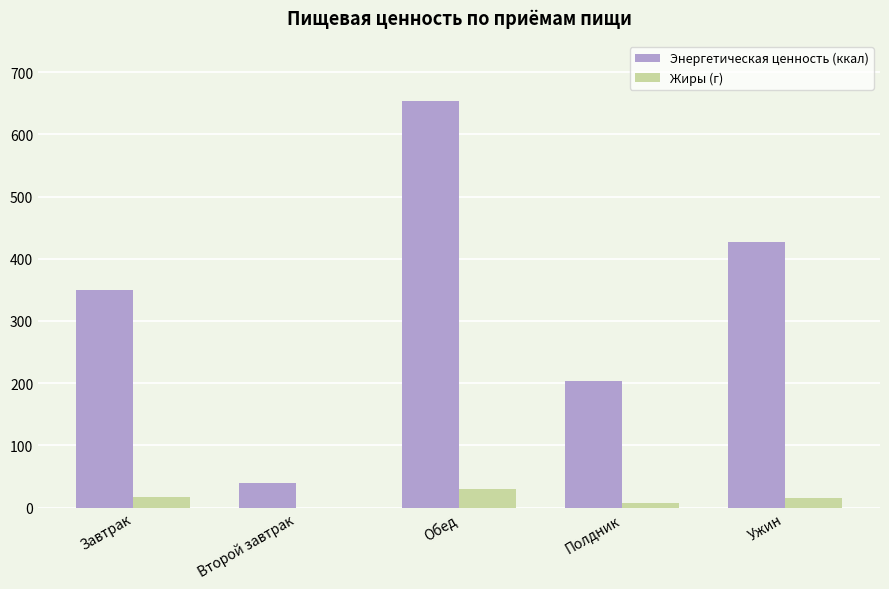

The value of Энергетическая ценность (ккал) at Ужин is 426.7. True or false?

True